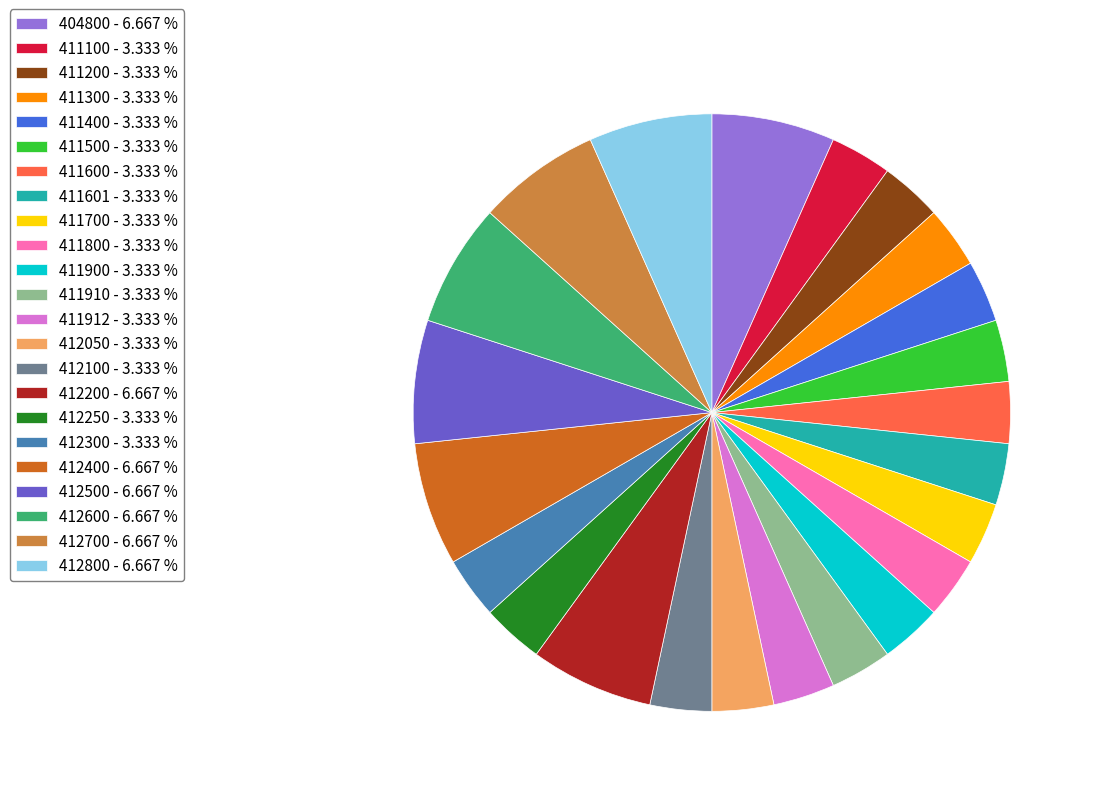

Count the number of slices in the pie.

23